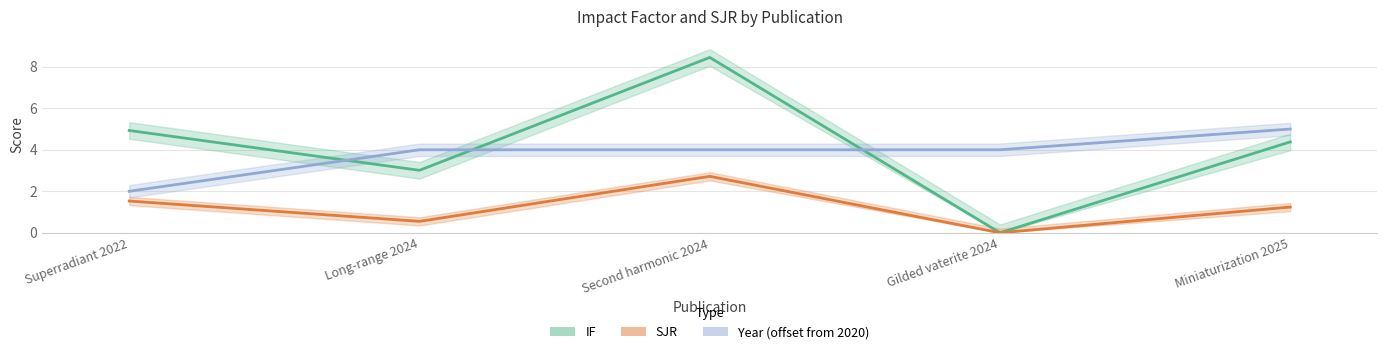

Is the value of Date_year at Gilded vaterite 2024 greater than the value of SJR at Superradiant 2022?

Yes